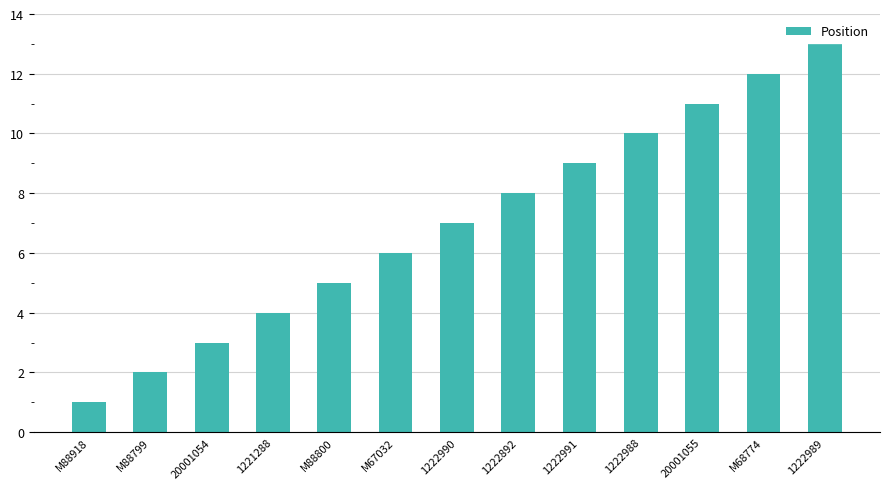

Is it true that the value at 1222988 is 10?

True